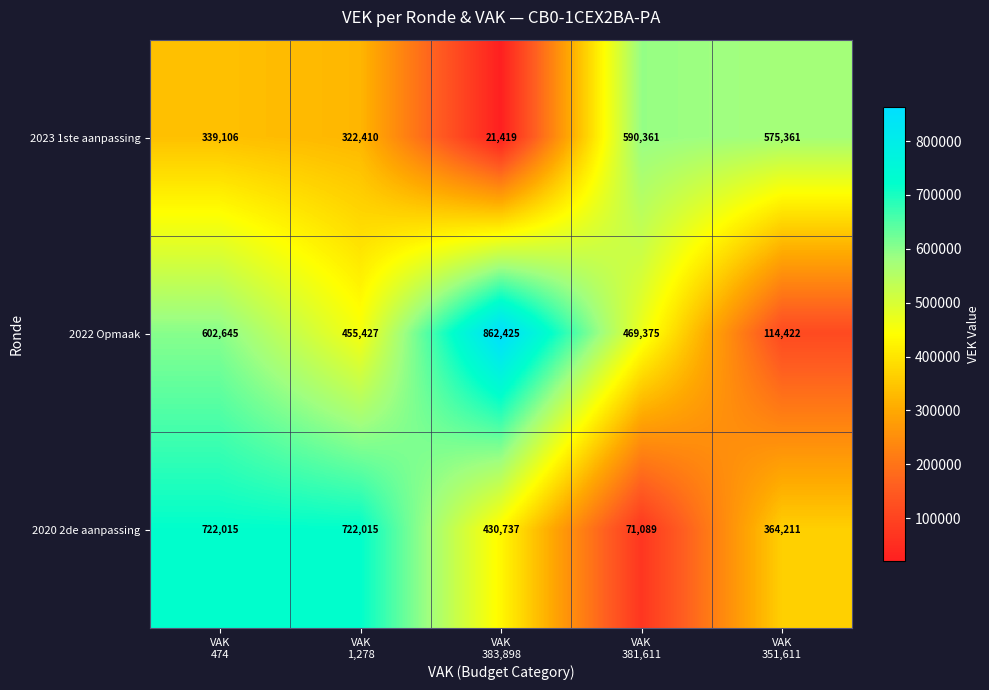

Which series has the largest total across all categories?

2022 Opmaak